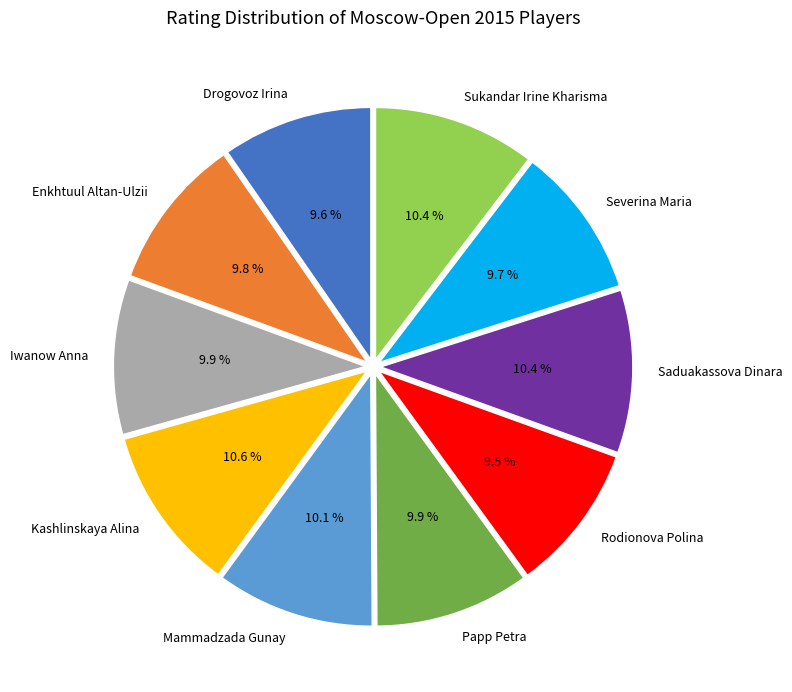

Approximately how many times larger is the value at Rodionova Polina compared to Kashlinskaya Alina?

0.9